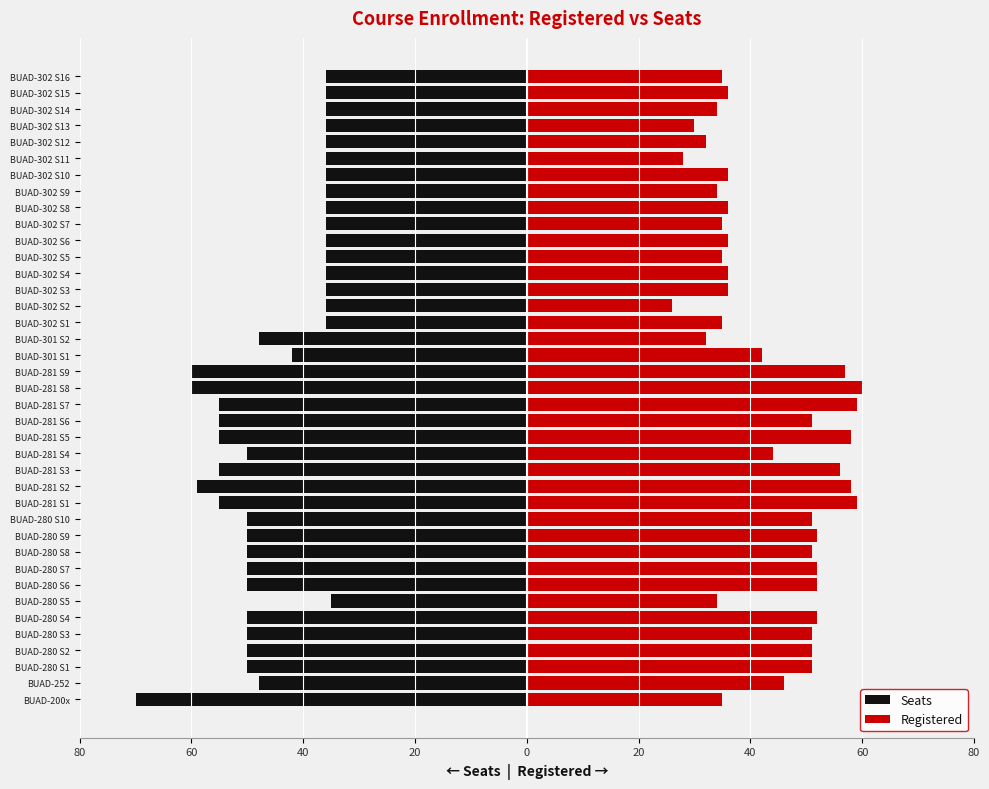

What is the average value of the Seats series?

-45